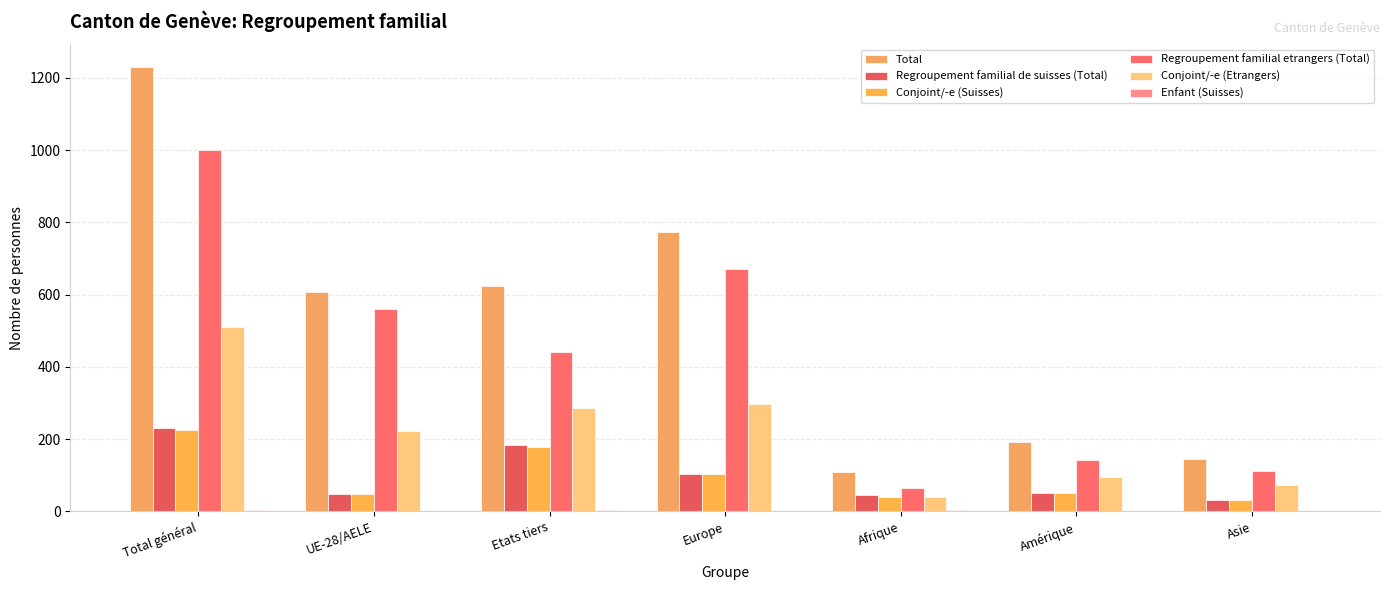

Read the Regroupement familial etrangers (Total) value at Asie, to the nearest 50.

100